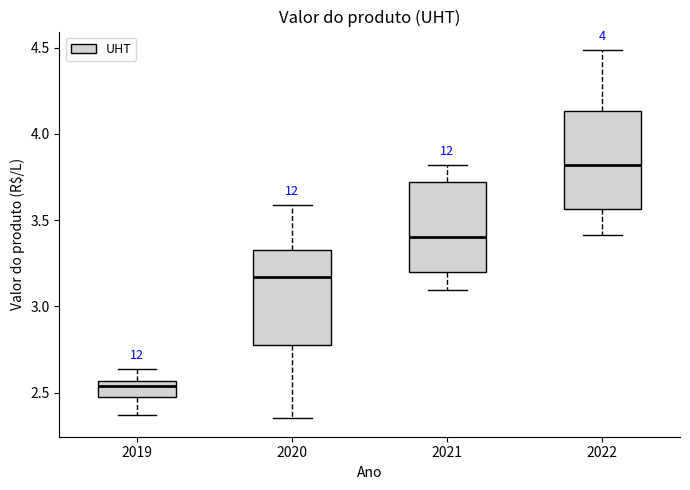

Which box's median line is the highest?

2022